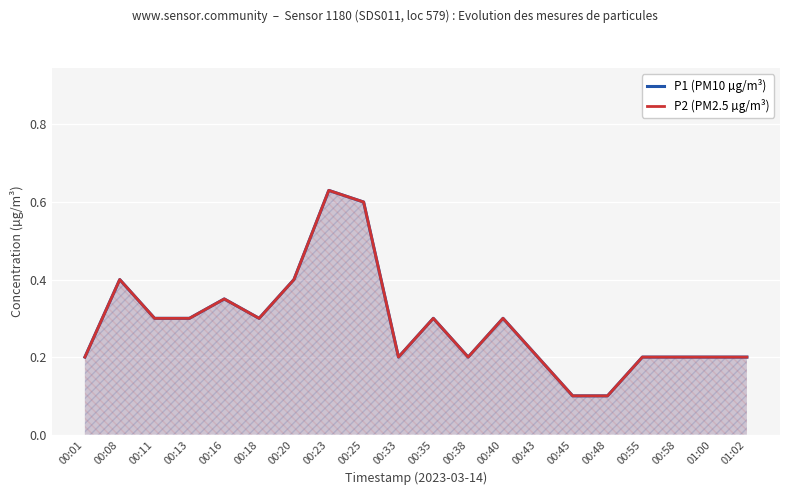

At which category does P1 (PM10 µg/m³) reach its first local peak?

00:08